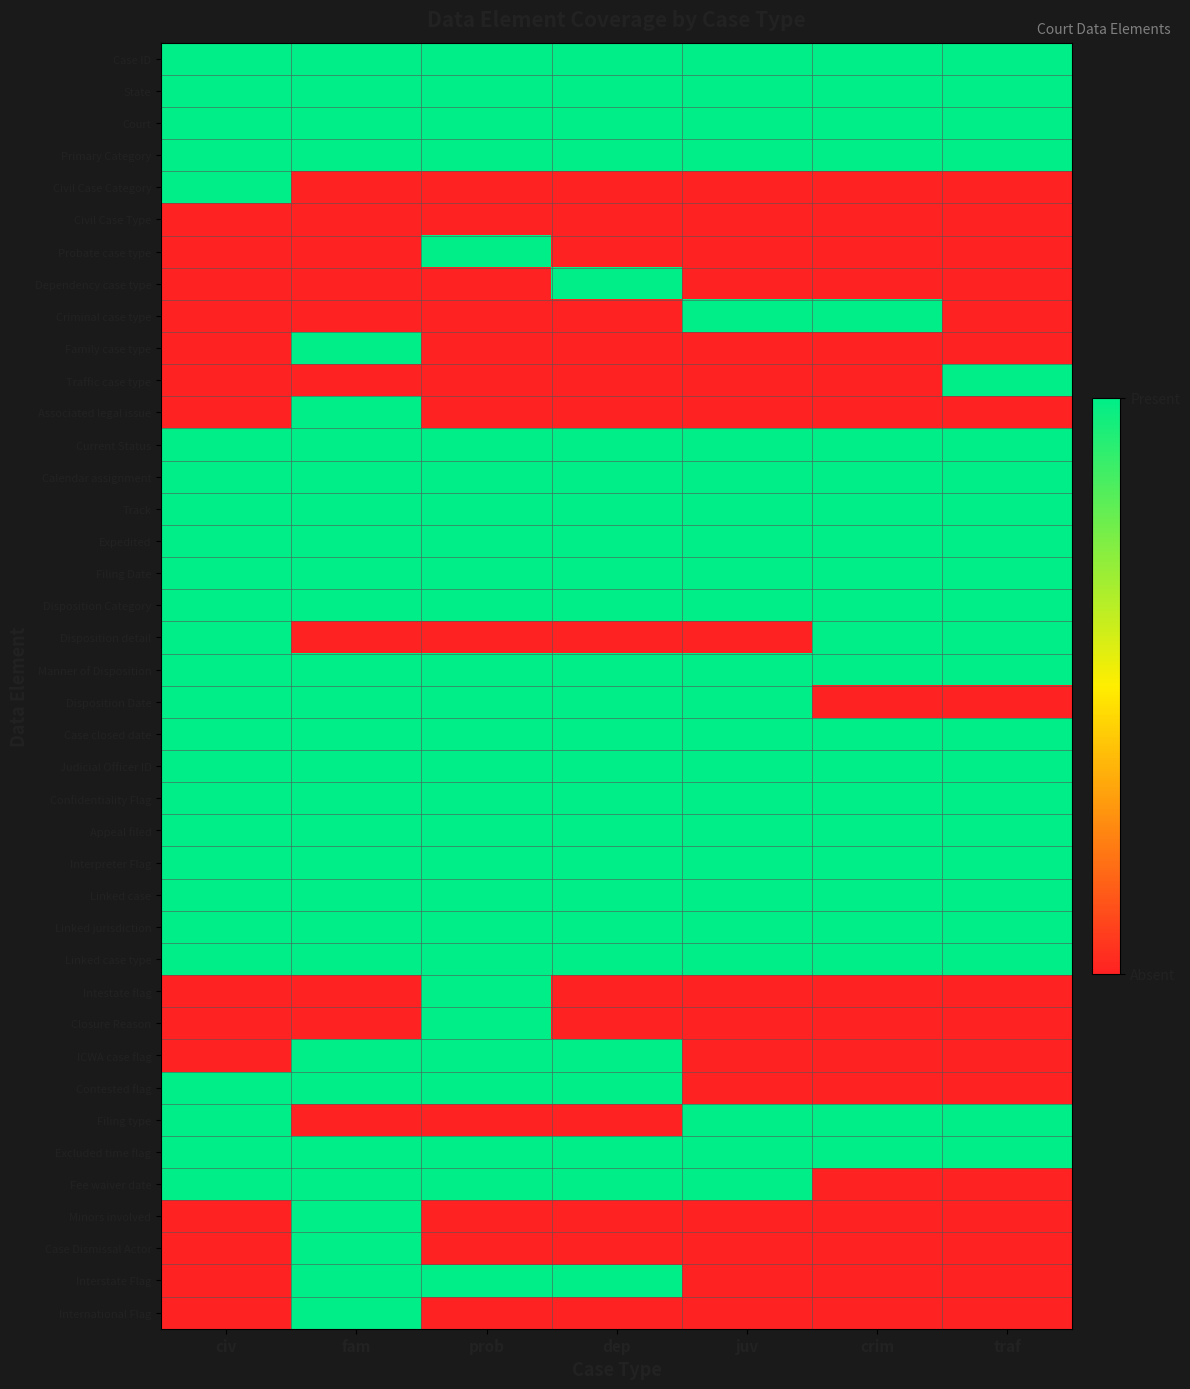

Reading left to right, list all the values displayed in this chart.

Case ID: civ=1	fam=1	prob=1	dep=1	juv=1	crim=1	traf=1
State: civ=1	fam=1	prob=1	dep=1	juv=1	crim=1	traf=1
Court: civ=1	fam=1	prob=1	dep=1	juv=1	crim=1	traf=1
Primary Category: civ=1	fam=1	prob=1	dep=1	juv=1	crim=1	traf=1
Civil Case Category: civ=1	fam=0	prob=0	dep=0	juv=0	crim=0	traf=0
Civil Case Type: civ=0	fam=0	prob=0	dep=0	juv=0	crim=0	traf=0
Probate case type: civ=0	fam=0	prob=1	dep=0	juv=0	crim=0	traf=0
Dependency case type: civ=0	fam=0	prob=0	dep=1	juv=0	crim=0	traf=0
Criminal case type: civ=0	fam=0	prob=0	dep=0	juv=1	crim=1	traf=0
Family case type: civ=0	fam=1	prob=0	dep=0	juv=0	crim=0	traf=0
Traffic case type: civ=0	fam=0	prob=0	dep=0	juv=0	crim=0	traf=1
Associated legal issue: civ=0	fam=1	prob=0	dep=0	juv=0	crim=0	traf=0
Current Status: civ=1	fam=1	prob=1	dep=1	juv=1	crim=1	traf=1
Calendar assignment: civ=1	fam=1	prob=1	dep=1	juv=1	crim=1	traf=1
Track: civ=1	fam=1	prob=1	dep=1	juv=1	crim=1	traf=1
Expedited: civ=1	fam=1	prob=1	dep=1	juv=1	crim=1	traf=1
Filing Date: civ=1	fam=1	prob=1	dep=1	juv=1	crim=1	traf=1
Disposition Category: civ=1	fam=1	prob=1	dep=1	juv=1	crim=1	traf=1
Disposition detail: civ=1	fam=0	prob=0	dep=0	juv=0	crim=1	traf=1
Manner of Disposition: civ=1	fam=1	prob=1	dep=1	juv=1	crim=1	traf=1
Disposition Date: civ=1	fam=1	prob=1	dep=1	juv=1	crim=0	traf=0
Case closed date: civ=1	fam=1	prob=1	dep=1	juv=1	crim=1	traf=1
Judicial Officer ID: civ=1	fam=1	prob=1	dep=1	juv=1	crim=1	traf=1
Confidentiality Flag: civ=1	fam=1	prob=1	dep=1	juv=1	crim=1	traf=1
Appeal filed: civ=1	fam=1	prob=1	dep=1	juv=1	crim=1	traf=1
Interpreter Flag: civ=1	fam=1	prob=1	dep=1	juv=1	crim=1	traf=1
Linked case: civ=1	fam=1	prob=1	dep=1	juv=1	crim=1	traf=1
Linked jurisdiction: civ=1	fam=1	prob=1	dep=1	juv=1	crim=1	traf=1
Linked case type: civ=1	fam=1	prob=1	dep=1	juv=1	crim=1	traf=1
Intestate flag: civ=0	fam=0	prob=1	dep=0	juv=0	crim=0	traf=0
Closure Reason: civ=0	fam=0	prob=1	dep=0	juv=0	crim=0	traf=0
ICWA case flag: civ=0	fam=1	prob=1	dep=1	juv=0	crim=0	traf=0
Contested flag: civ=1	fam=1	prob=1	dep=1	juv=0	crim=0	traf=0
Filing type: civ=1	fam=0	prob=0	dep=0	juv=1	crim=1	traf=1
Excluded time flag: civ=1	fam=1	prob=1	dep=1	juv=1	crim=1	traf=1
Fee waiver date: civ=1	fam=1	prob=1	dep=1	juv=1	crim=0	traf=0
Minors involved: civ=0	fam=1	prob=0	dep=0	juv=0	crim=0	traf=0
Case Dismissal Actor: civ=0	fam=1	prob=0	dep=0	juv=0	crim=0	traf=0
Interstate Flag: civ=0	fam=1	prob=1	dep=1	juv=0	crim=0	traf=0
International Flag: civ=0	fam=1	prob=0	dep=0	juv=0	crim=0	traf=0